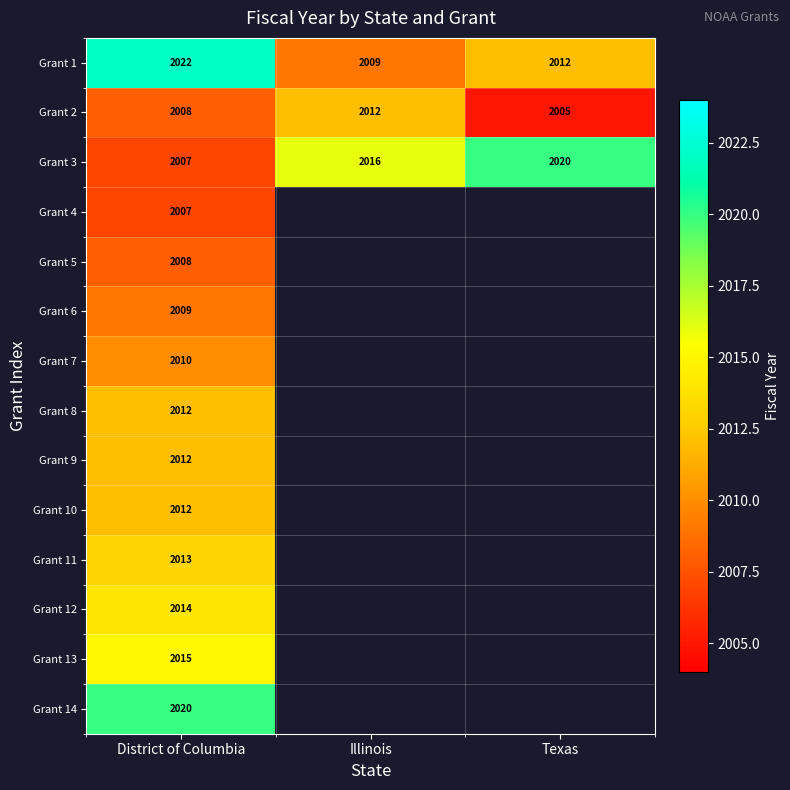

At which category is the sum across all series the highest?

District of Columbia